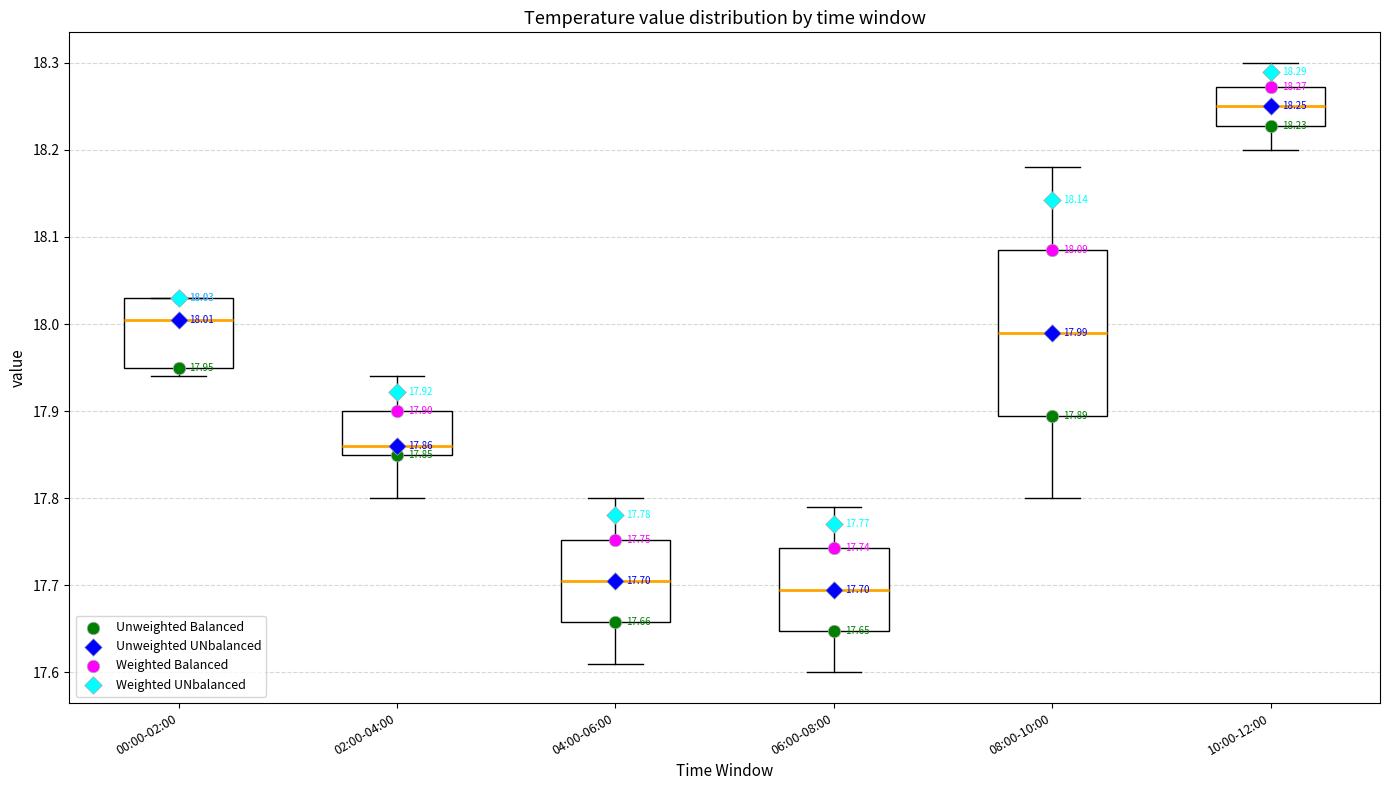

Comparing the boxes themselves (not the whiskers), which one is the tallest?

08:00-10:00